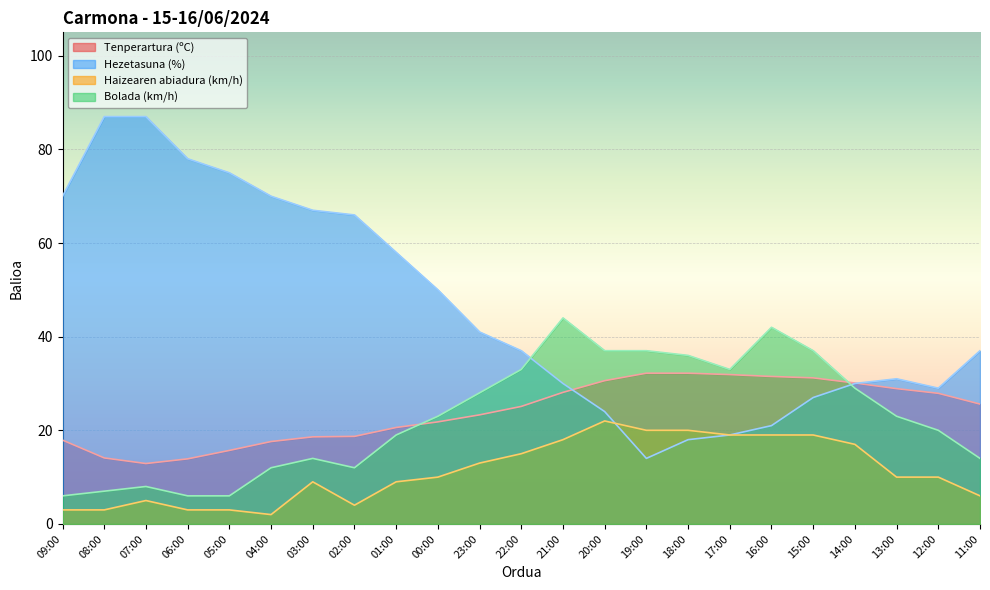

What is the maximum value for Haizearen abiadura (km/h)?

22.0